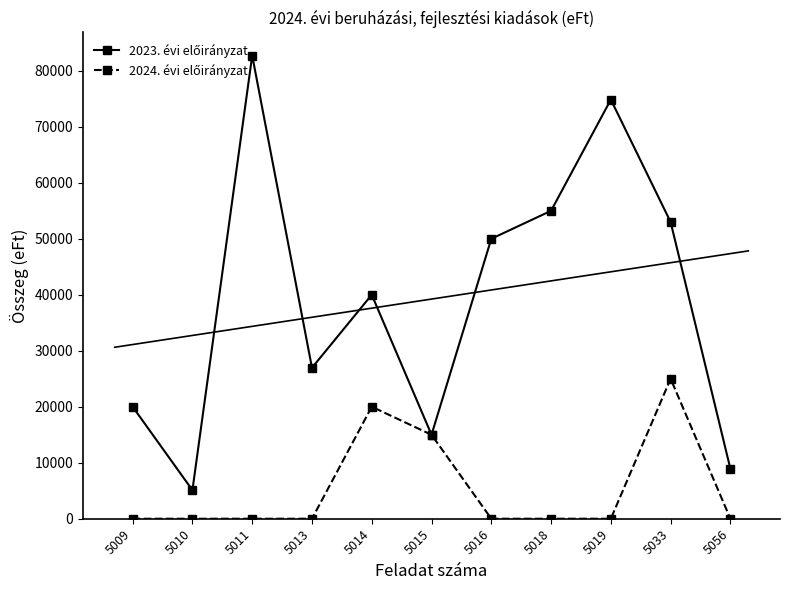

How many lines are shown in the chart?

2